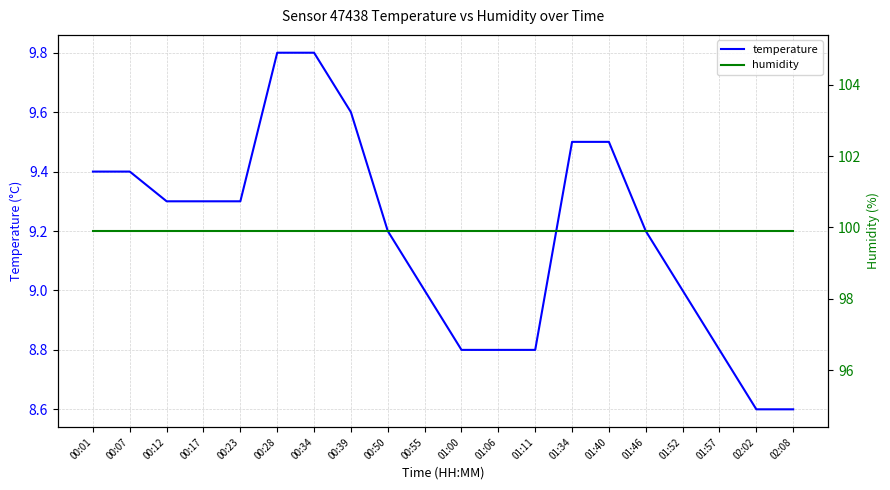

What is the smallest value displayed?

8.6